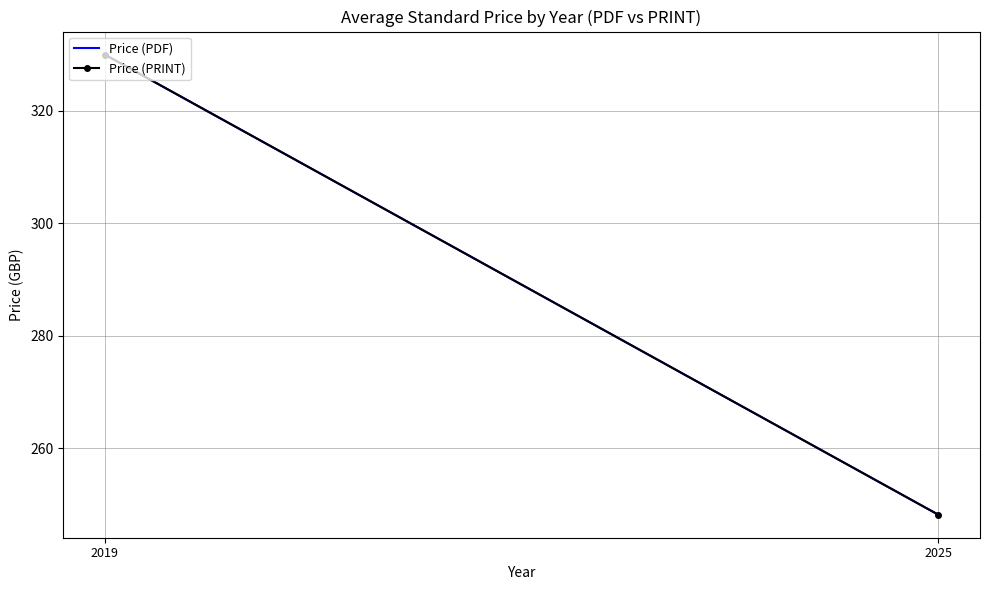

How many series are shown in this chart?

2